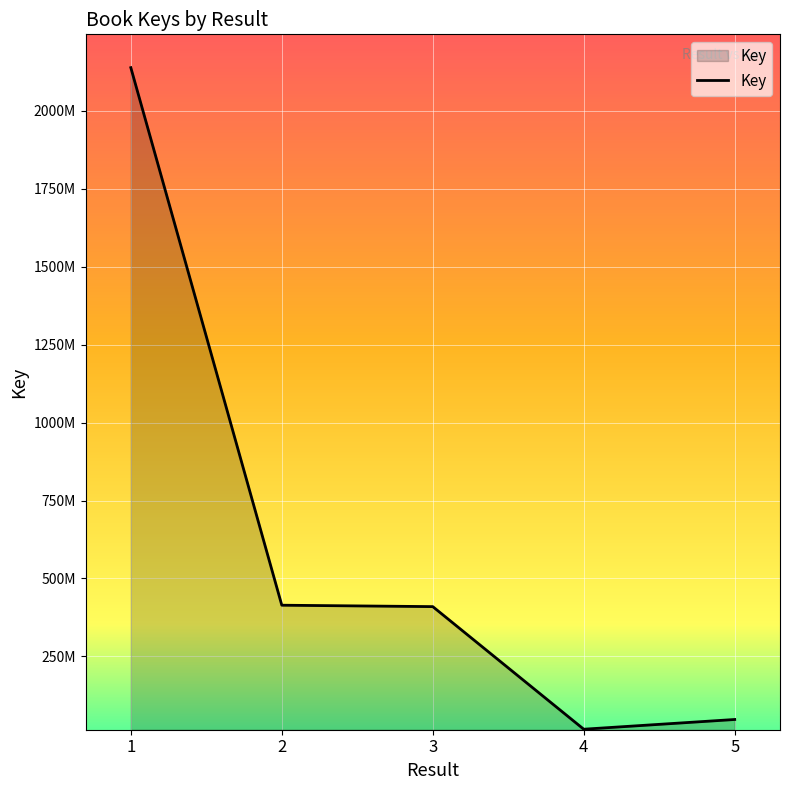

Does the chart have visible grid lines?

Yes